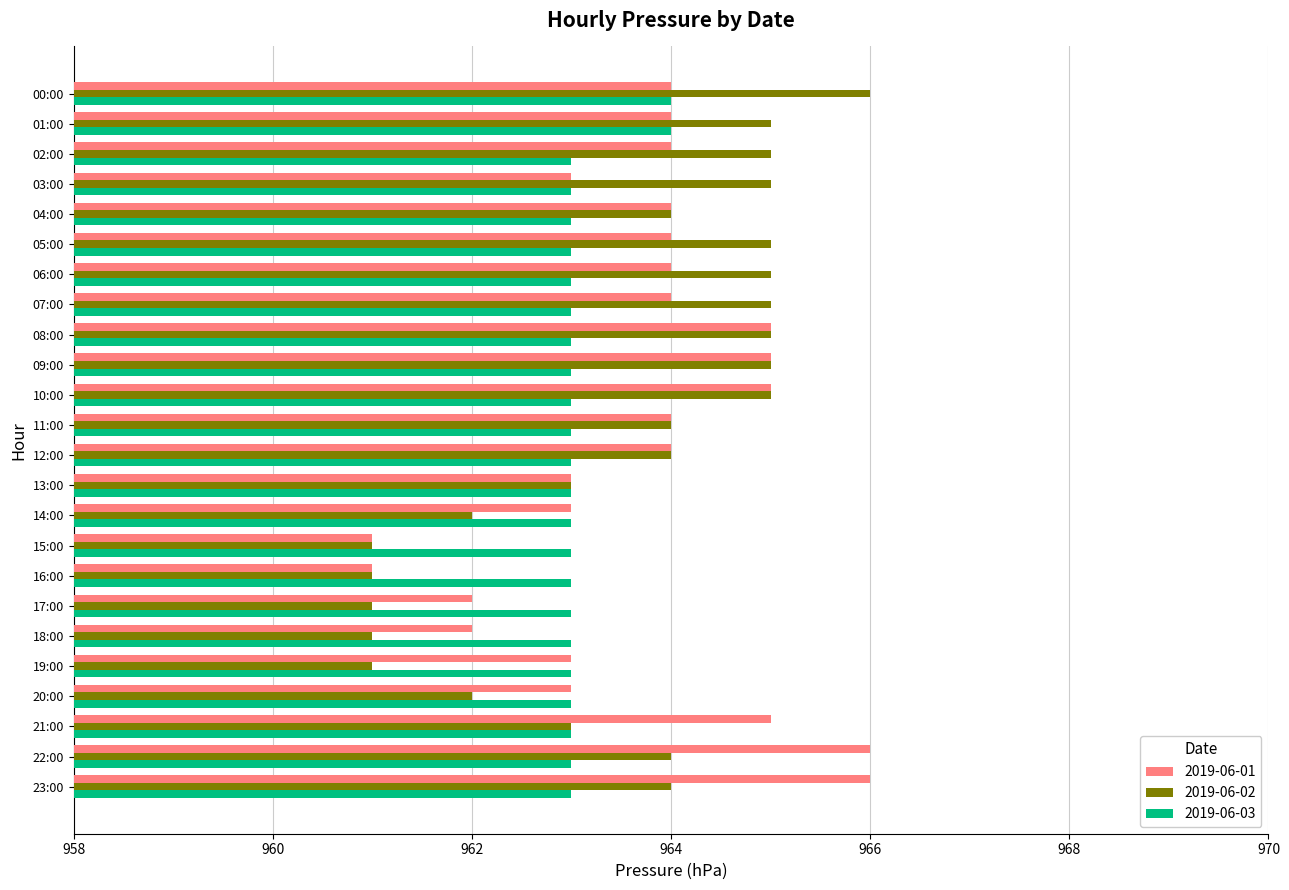

List the series in order of their overall mean, highest first.

2019-06-01, 2019-06-02, 2019-06-03